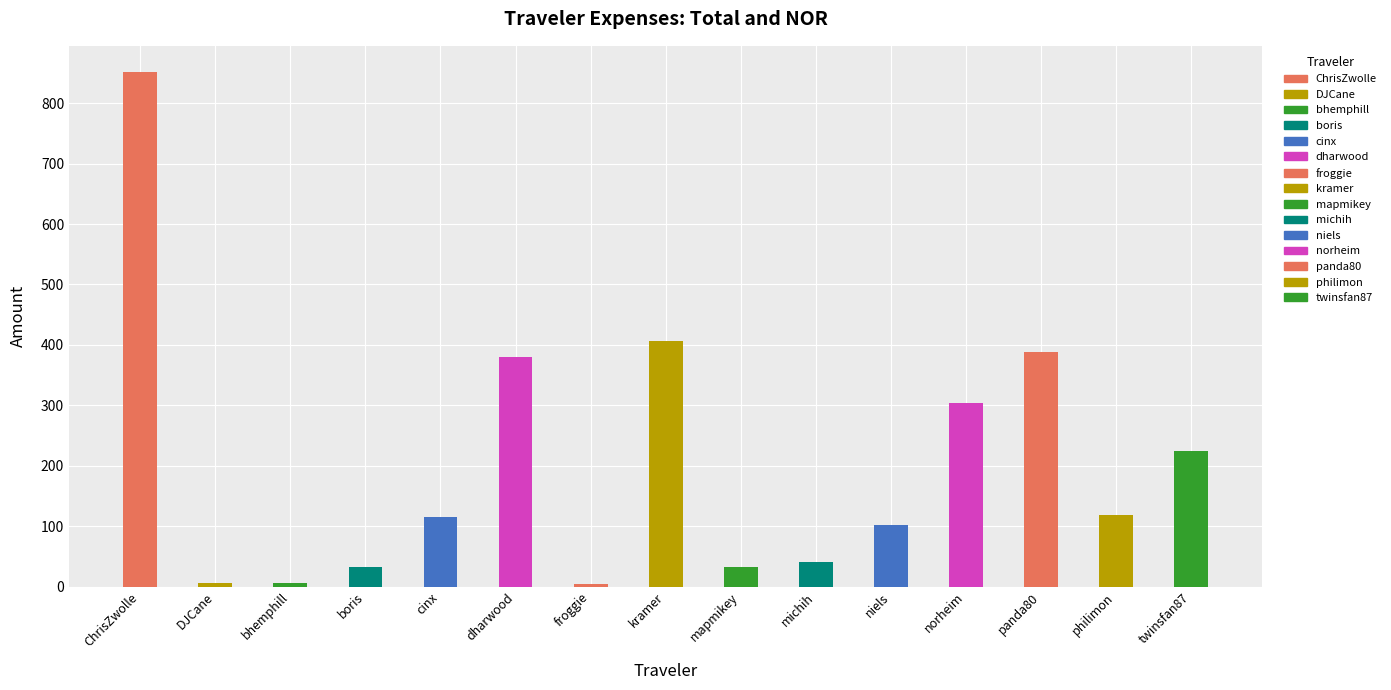

What is the ratio of the value at niels to the value at kramer?

0.2